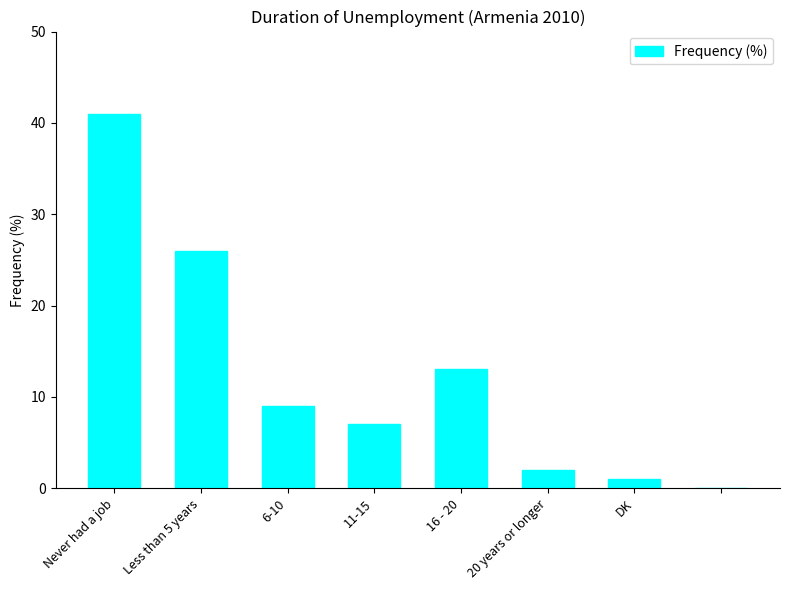

What is the greatest value displayed?

41